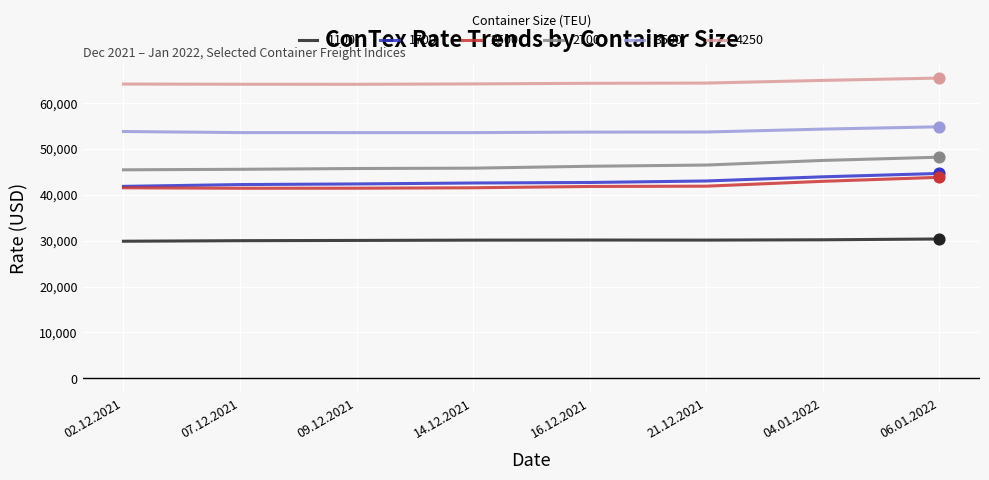

What is the difference between the highest and lowest values at 07.12.2021?

34081